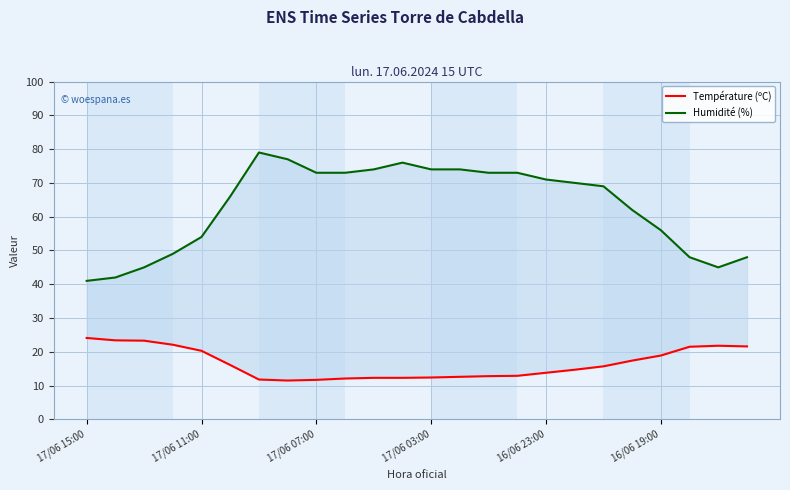

At which category is the sum across all series the highest?

6